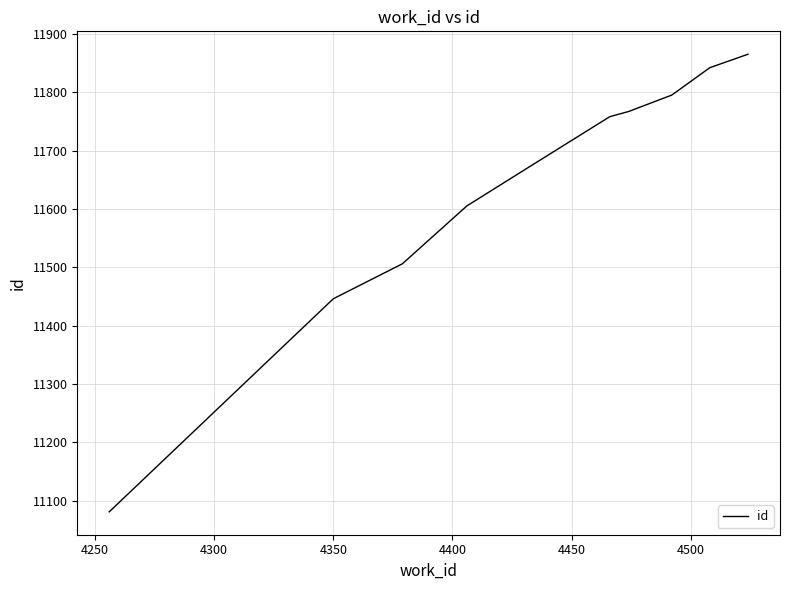

True or false: there are more than 0 points higher than both neighbors.

False